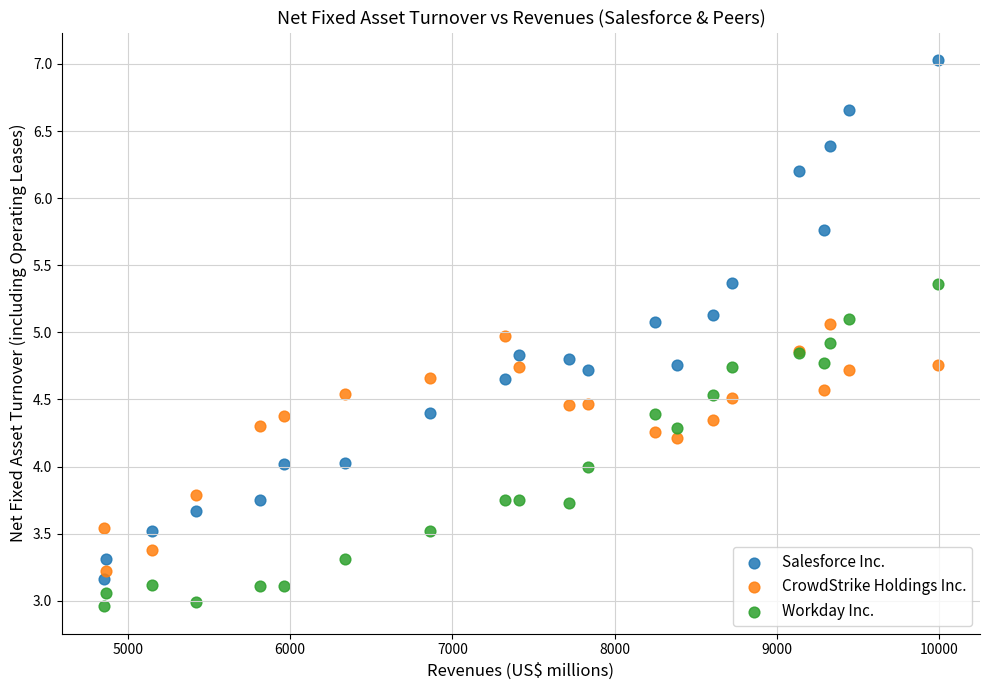

What is the X range (max minus min) for the scatter plot?

5142.0